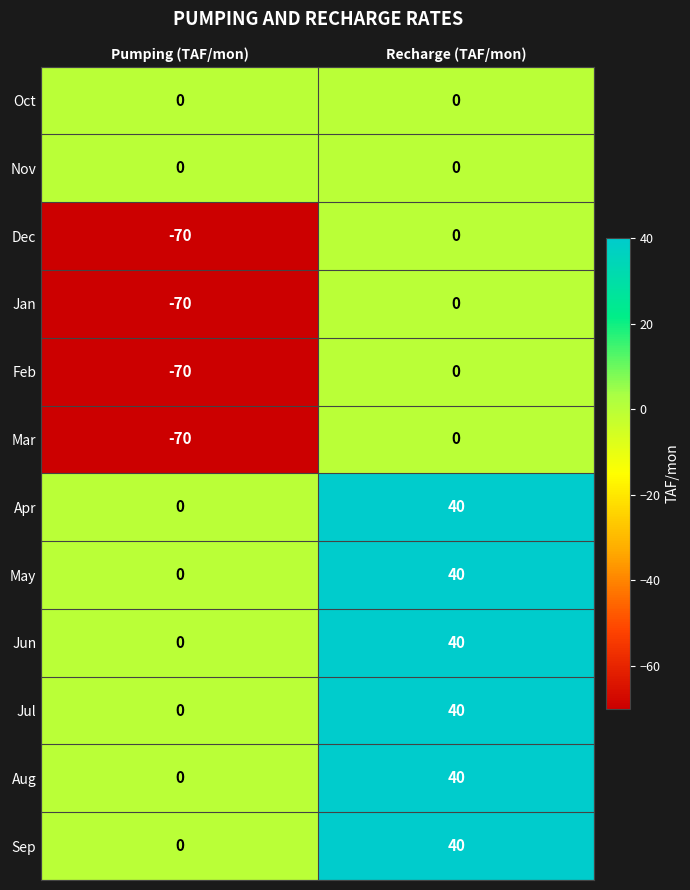

At which category does the chart reach its minimum across all series?

Pumping (TAF/mon)